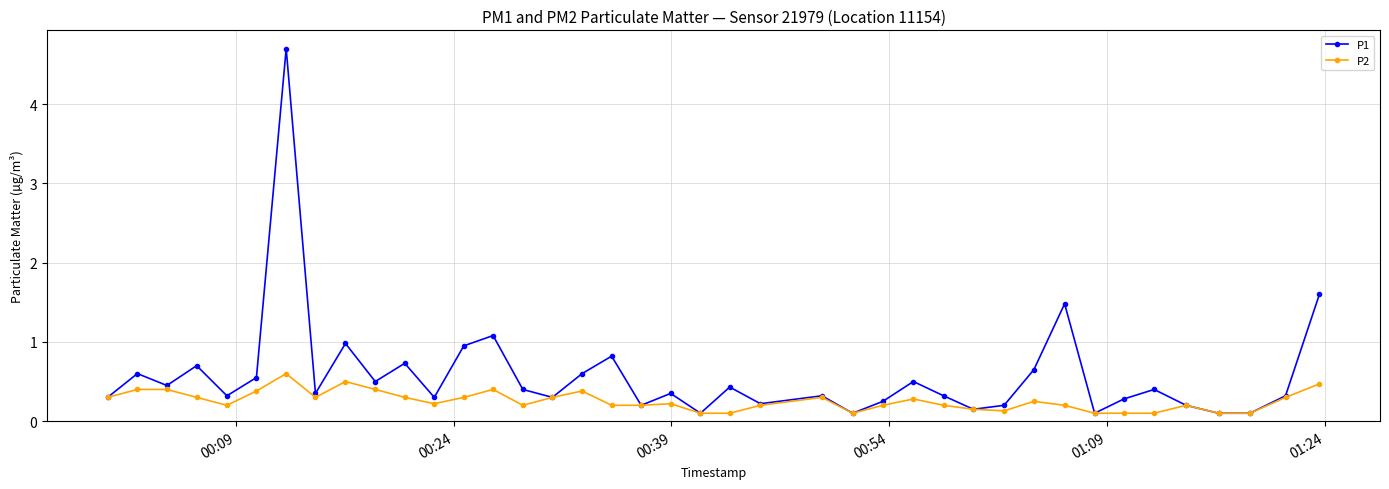

List the series in order of their overall mean, highest first.

P1, P2